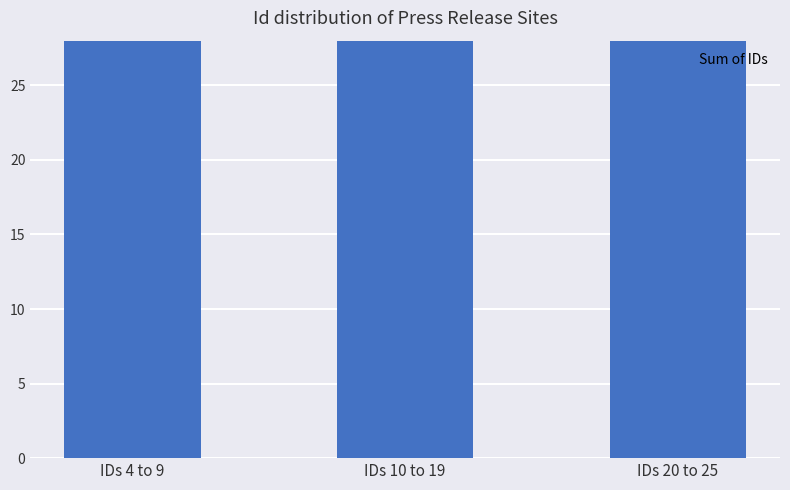

Which category has the highest value across all series?

IDs 10 to 19